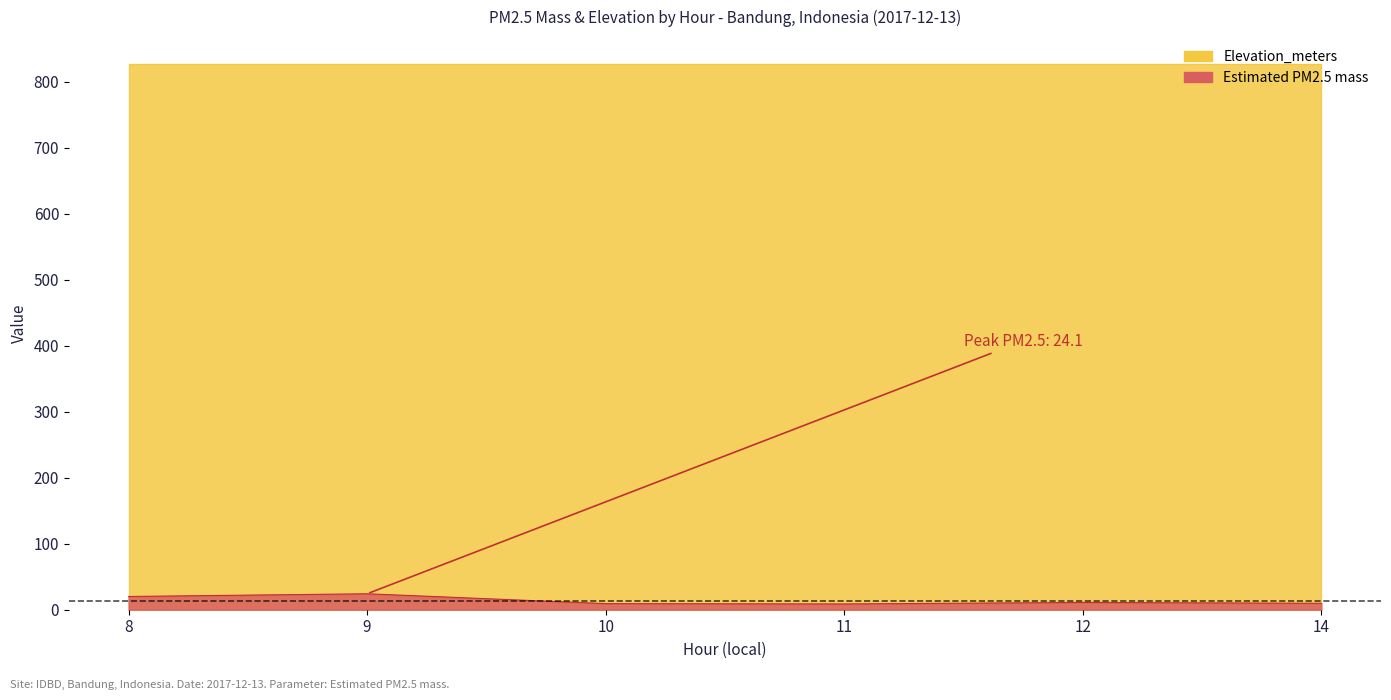

Is it true that the value at 11 is 8.7?

True